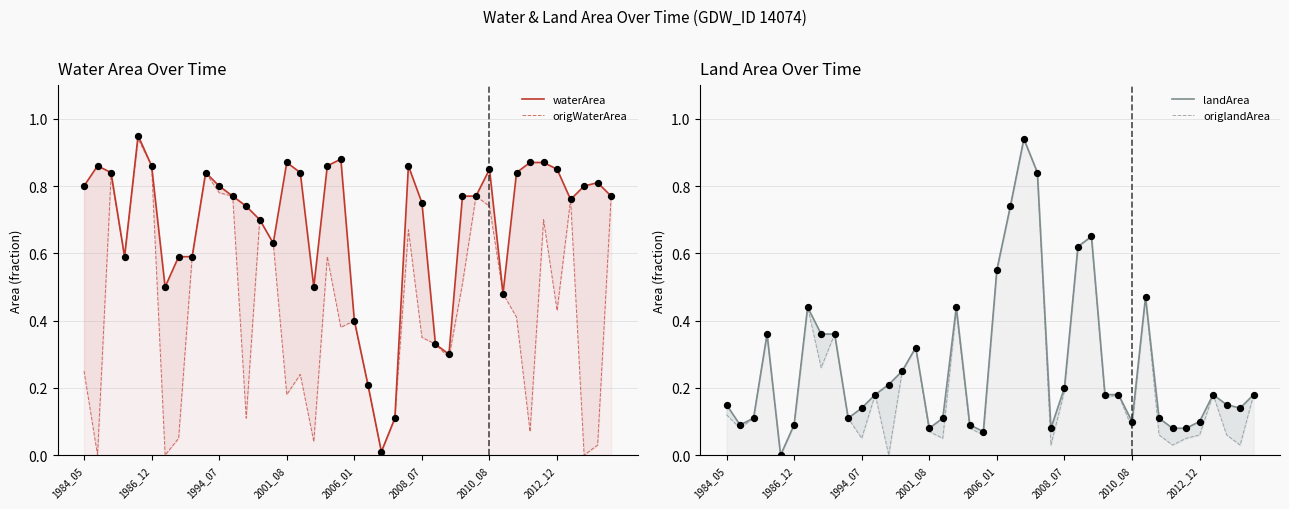

Which series reaches the minimum Y coordinate?

origWaterArea